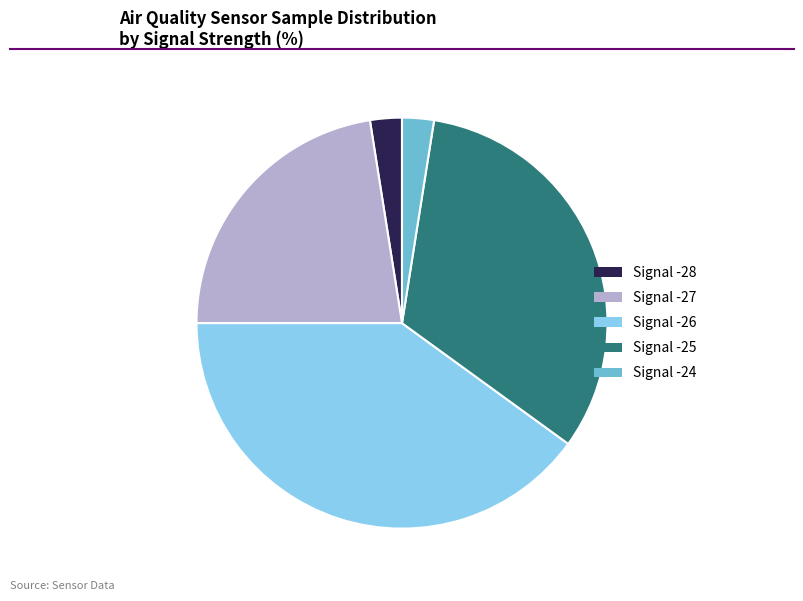

Is there a majority slice in this chart?

No